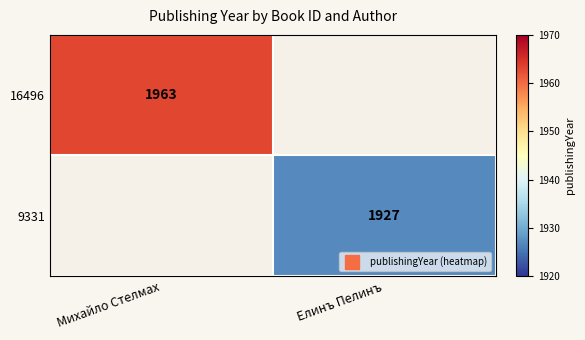

What is the maximum value for 16496?

1963.0